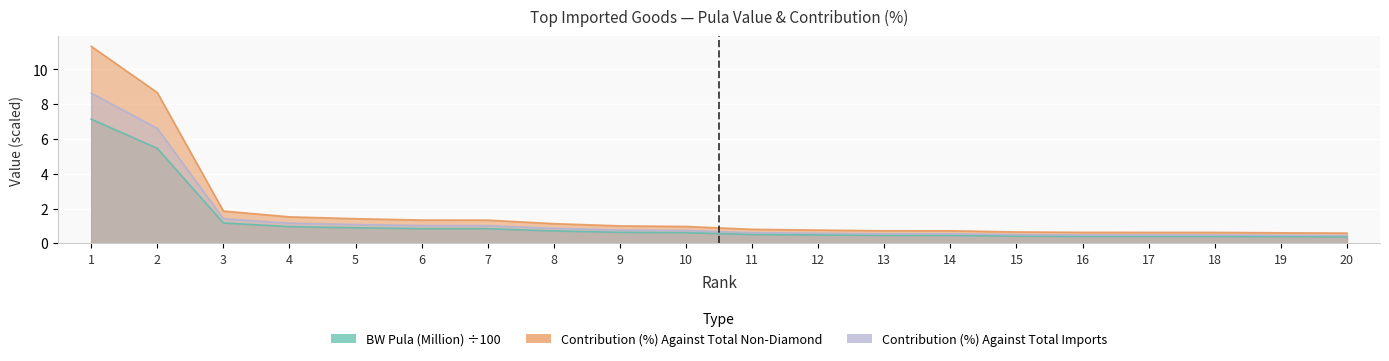

At which category is the sum across all series the highest?

1